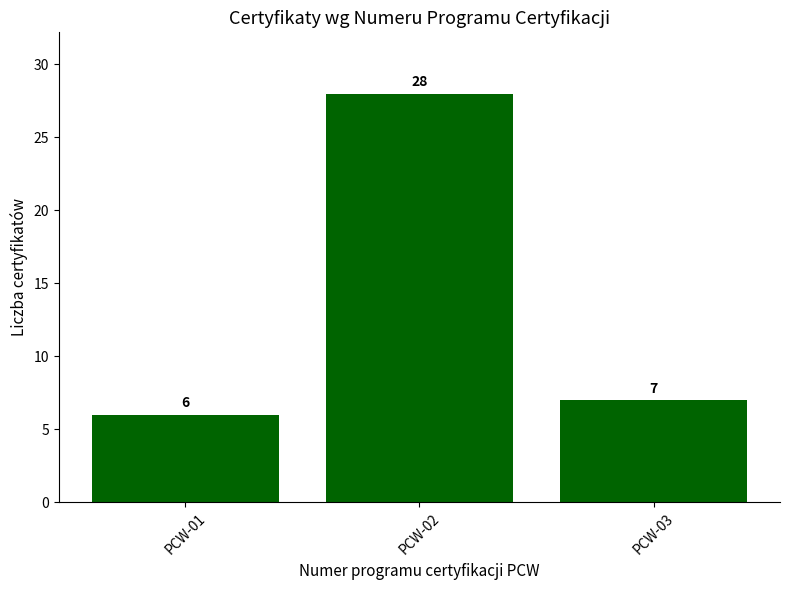

Where is the data nearest to the value 17?

PCW-03